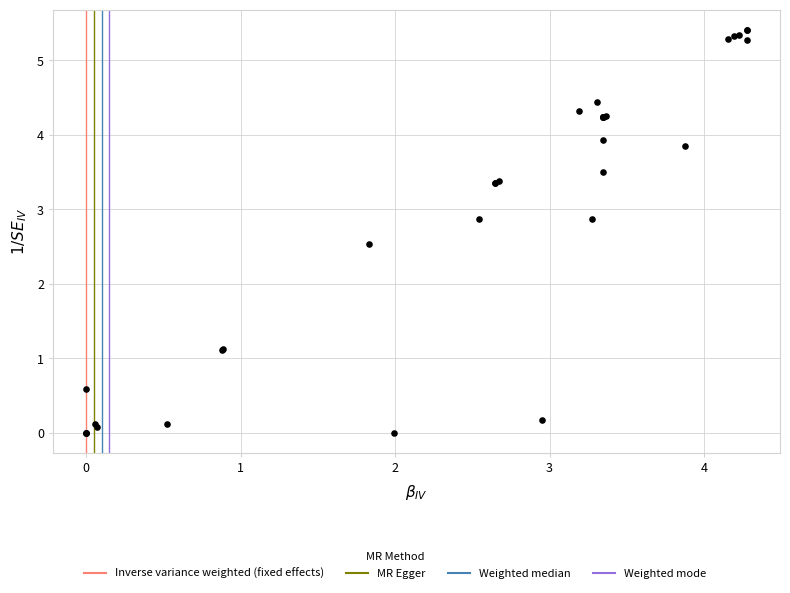

What Y value in the scatter plot is closest to 2?

2.5